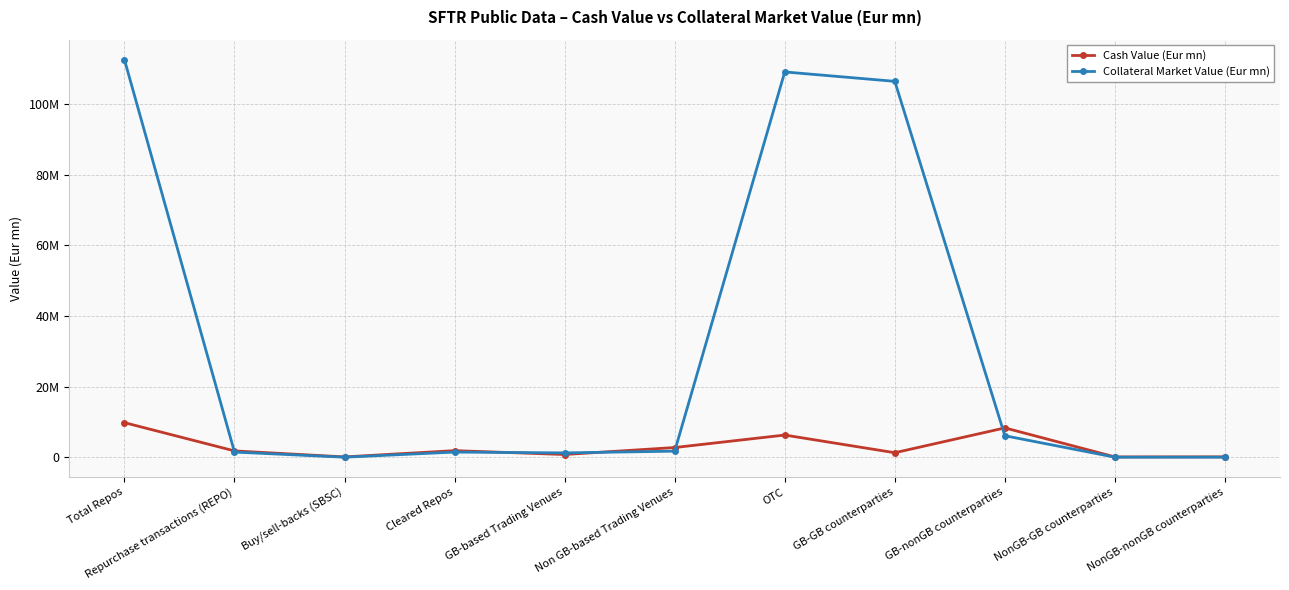

Rank the series at GB-nonGB counterparties from highest to lowest value.

Cash Value (Eur mn), Collateral Market Value (Eur mn)